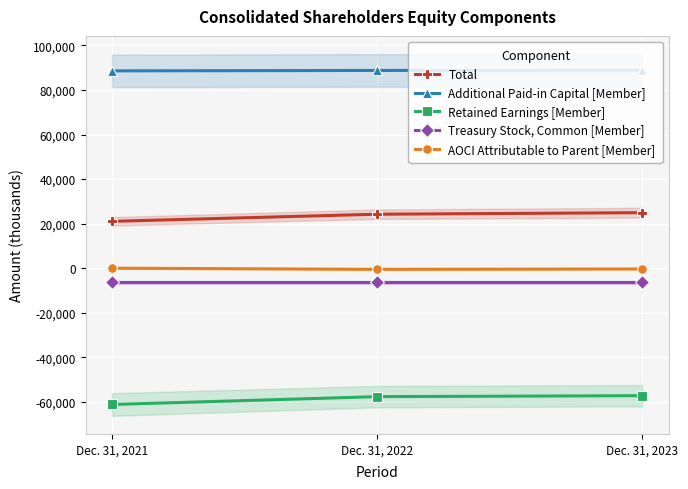

What is the sum of the Treasury Stock, Common [Member] values at Dec. 31, 2022 and Dec. 31, 2021?

-12742